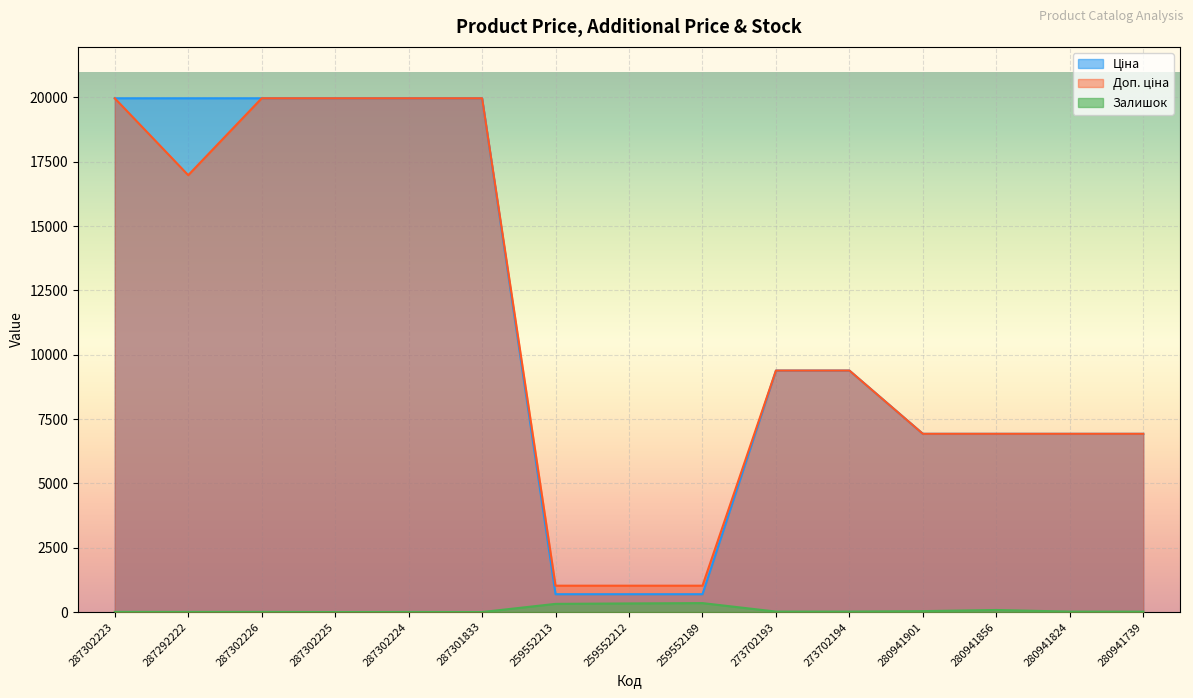

In Доп. ціна, how many points are lower than both neighbors (excluding endpoints)?

1